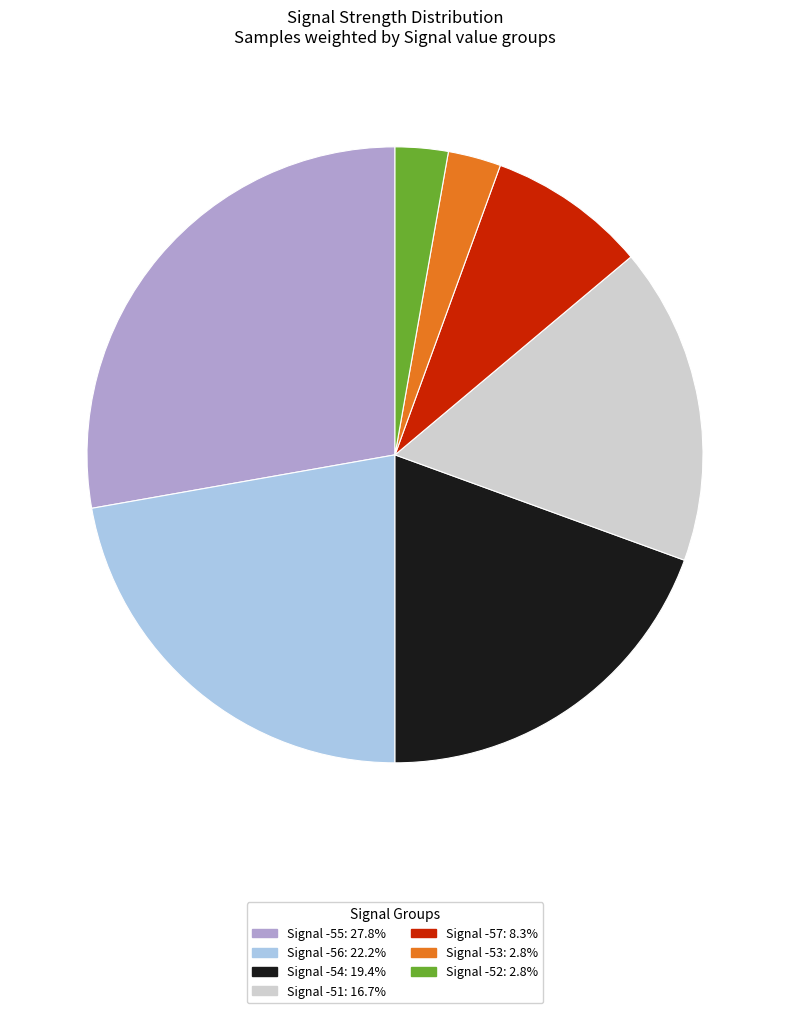

Is there any slice that represents more than half of the pie?

No